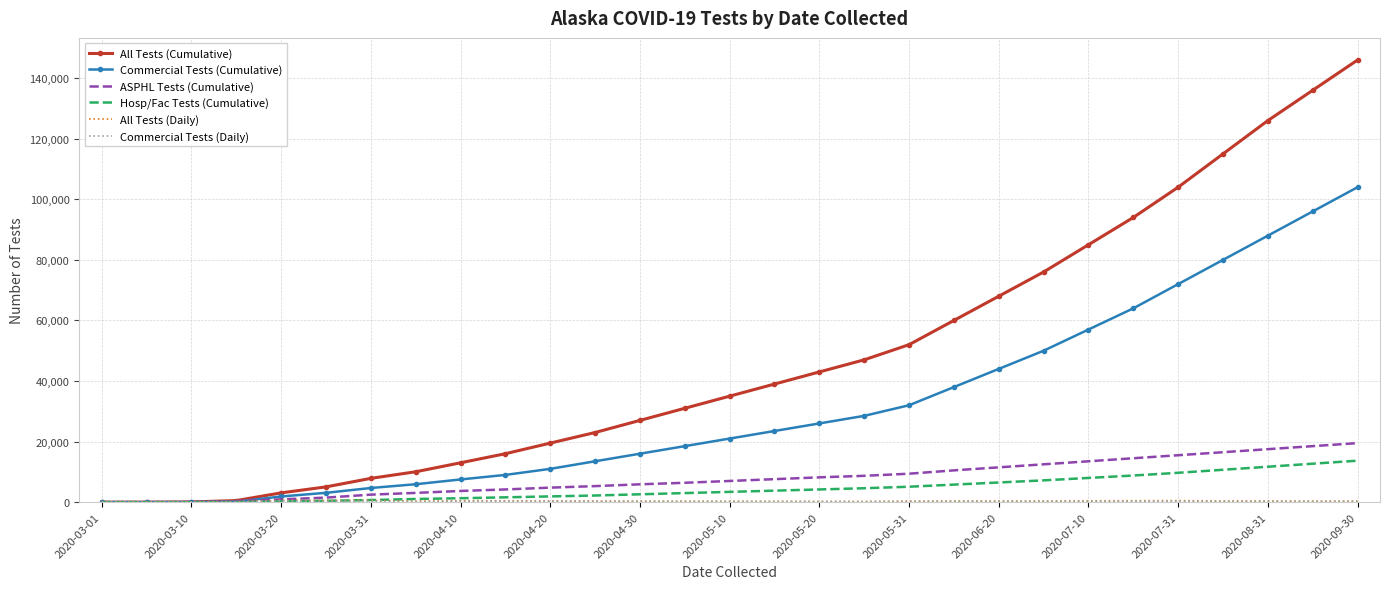

Which series has the largest range (max minus min)?

All Tests (Cumulative)